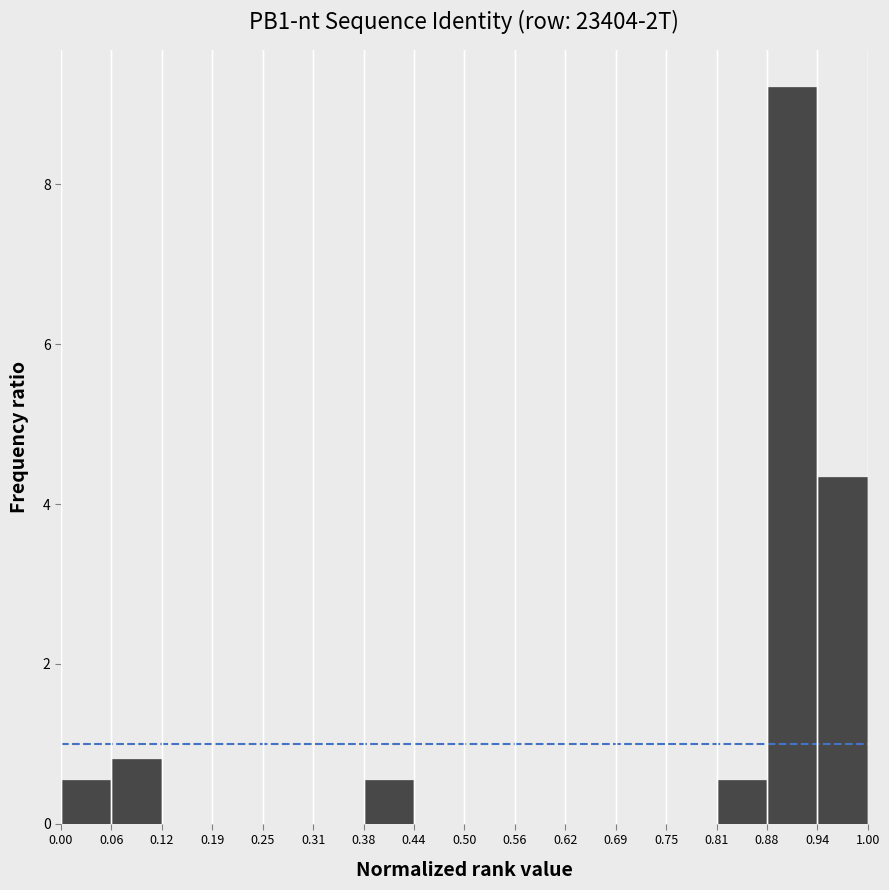

Which range on the x-axis has the tallest bar?

0.88 to 0.94